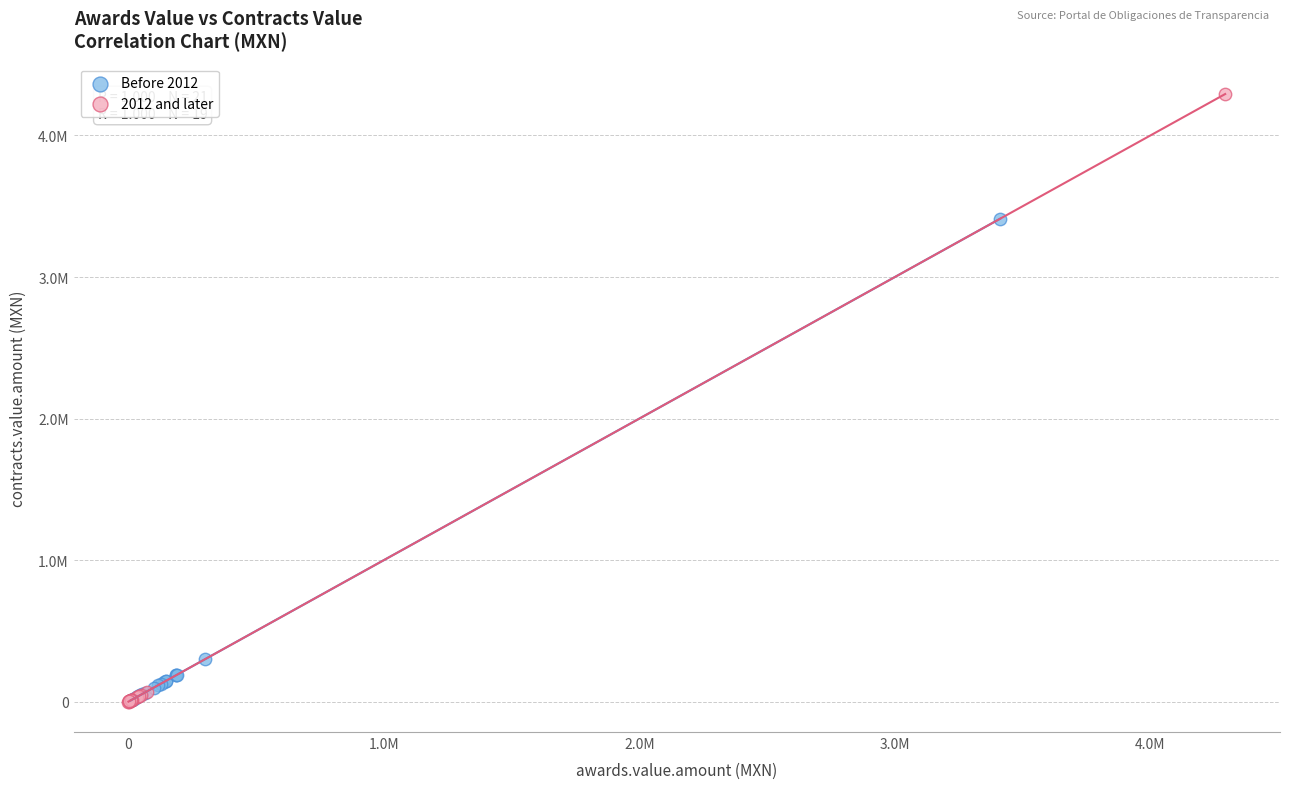

Which series reaches the maximum Y coordinate?

2012 and later